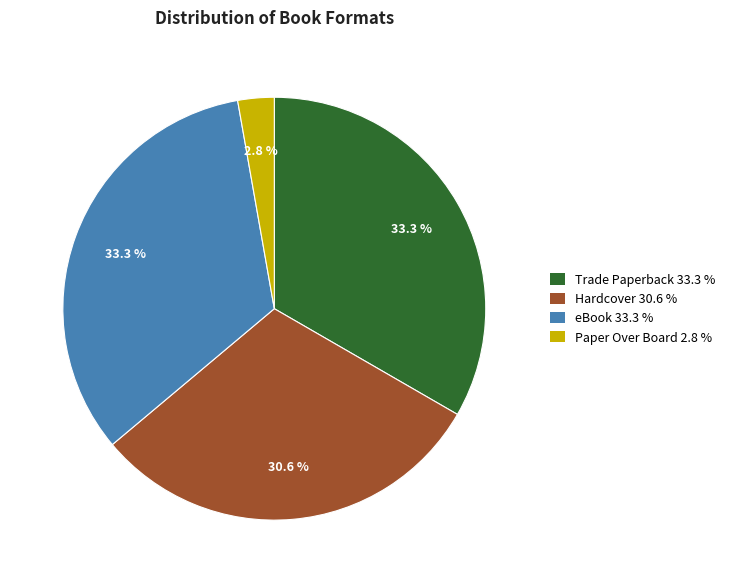

Combined, do Hardcover and Paper Over Board account for over 50%?

No